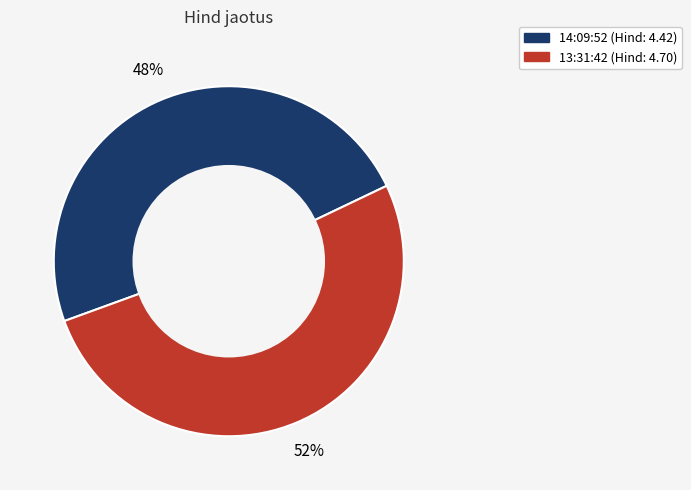

Which category has the biggest portion of the pie?

13:31:42